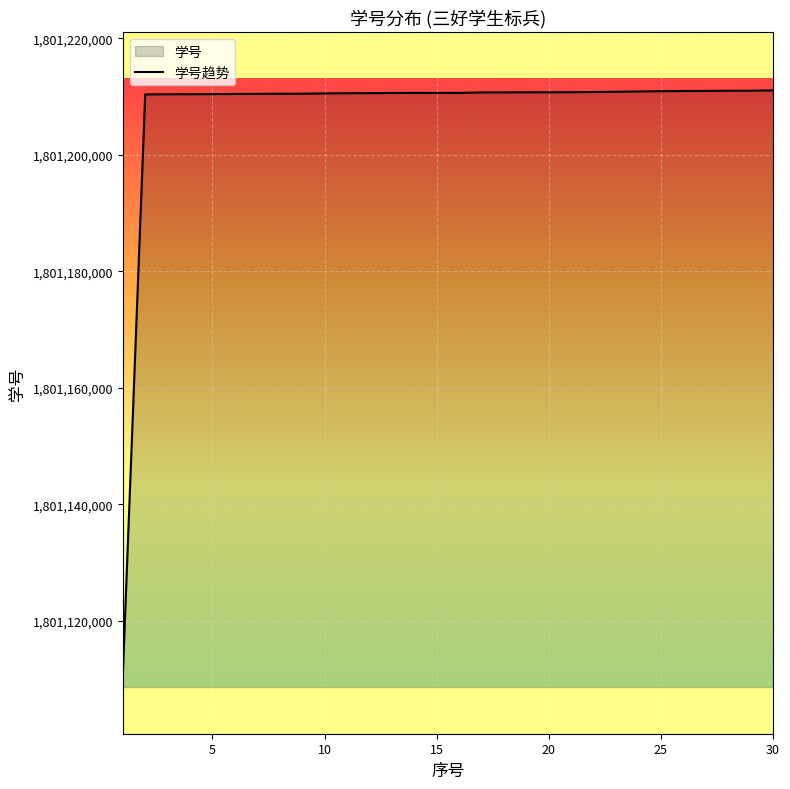

Is this an area chart (filled region under the line)?

No